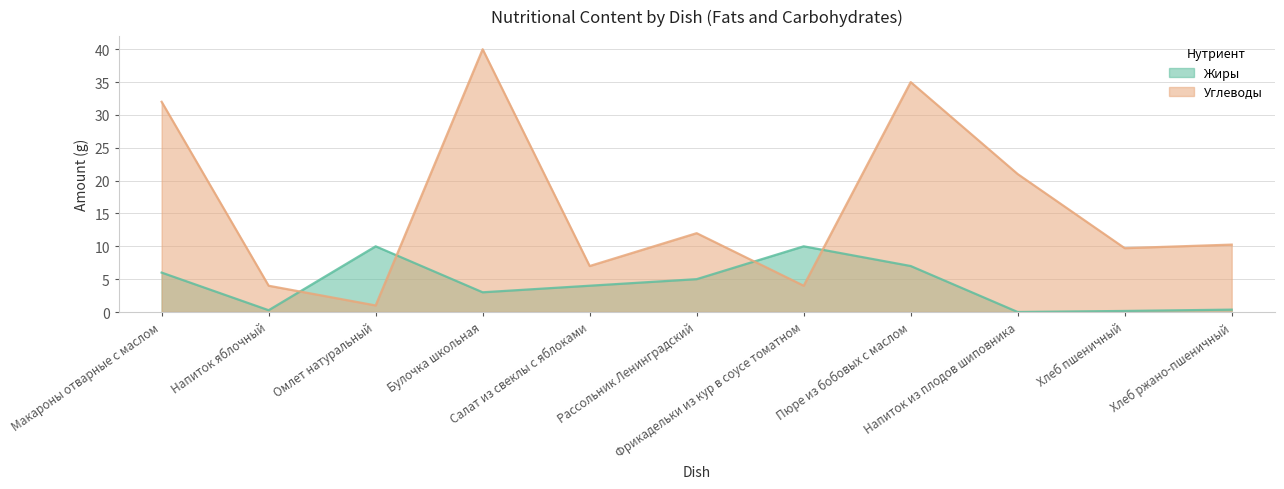

What is the highest value of the Жиры series?

10.0